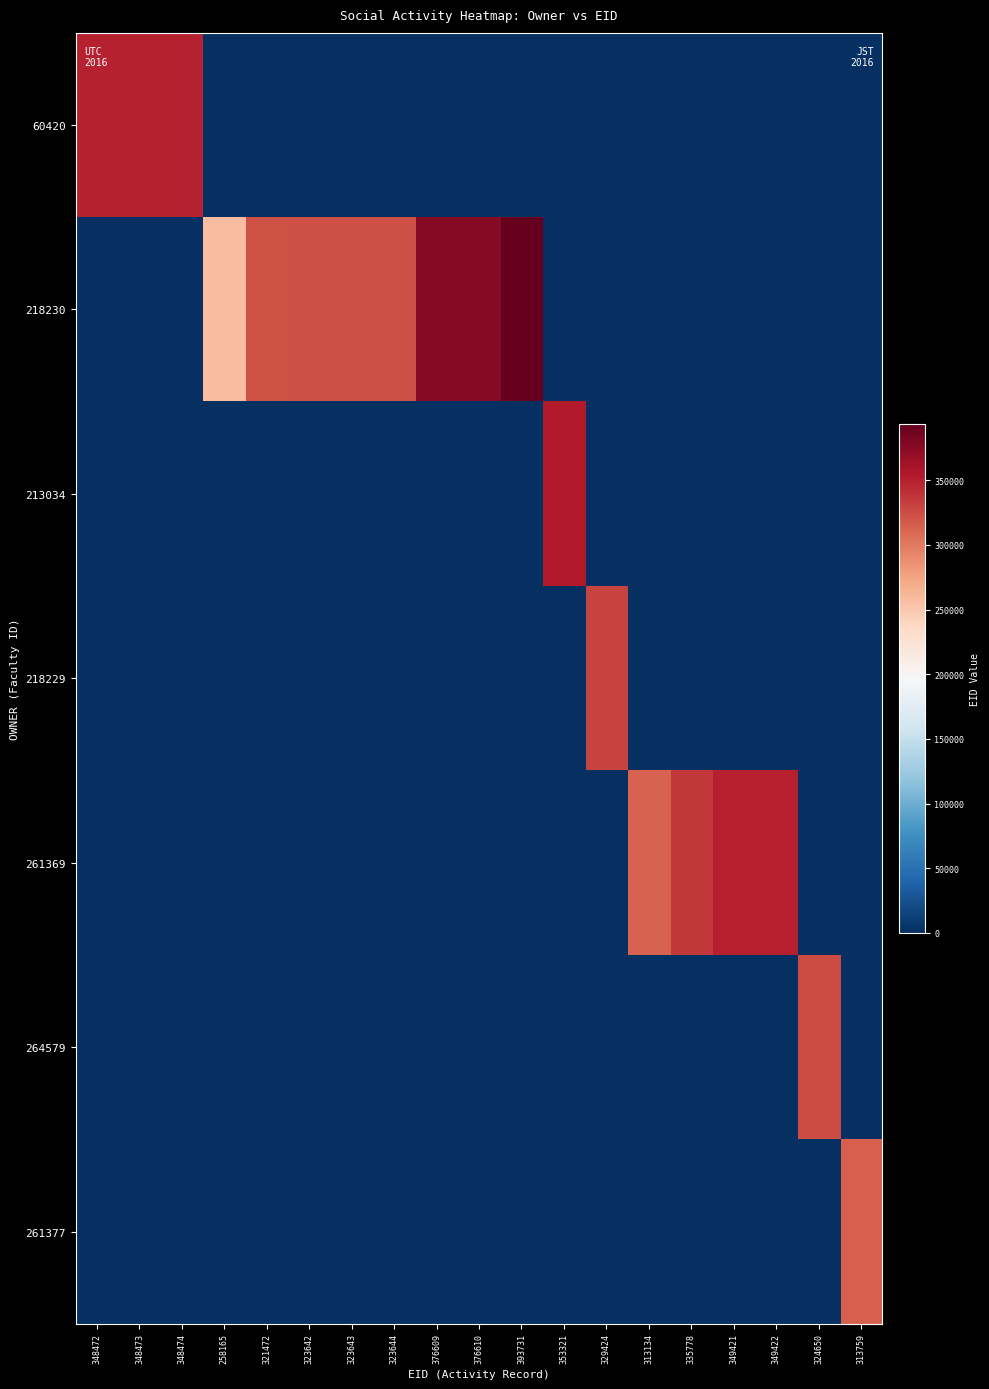

What is the total value across all series at 349422?

349422